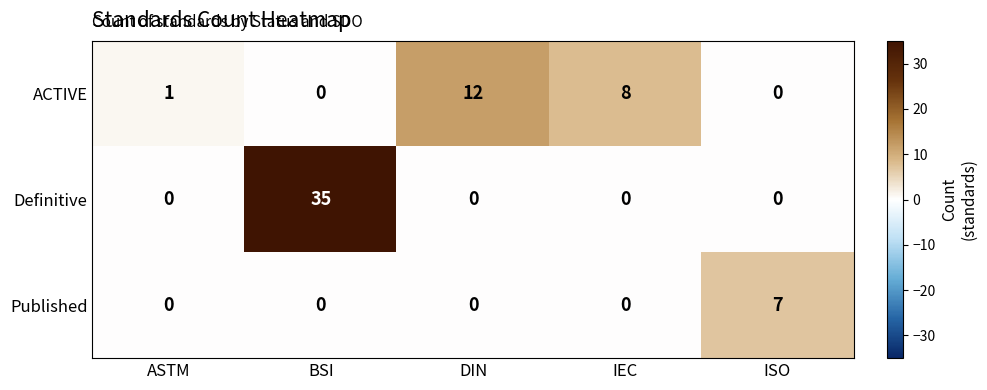

Count the Published values in the range 0 to 1.

4